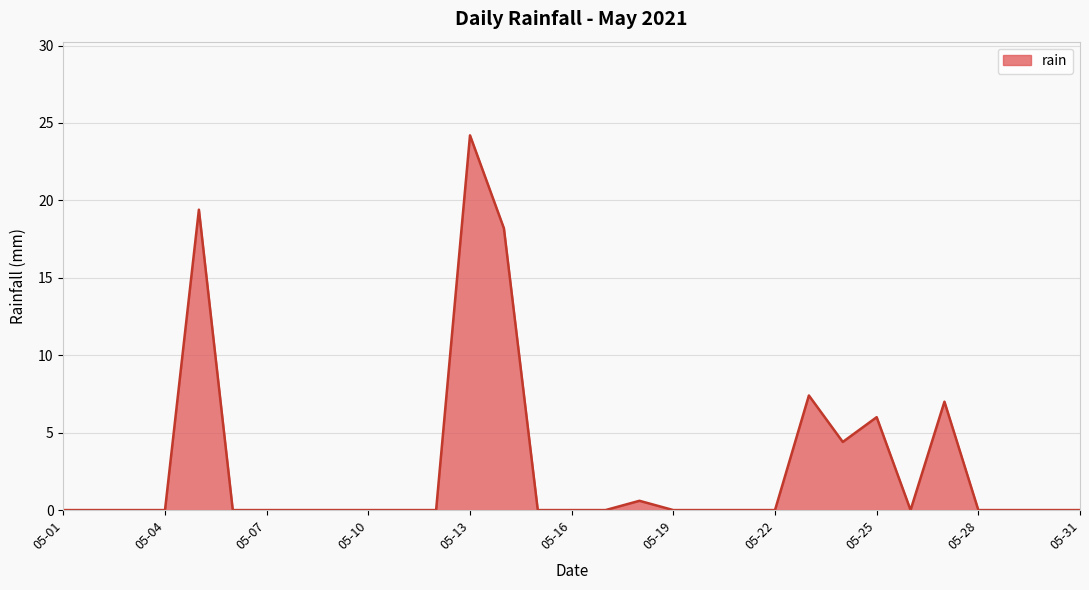

What is the difference between the maximum and minimum values?

24.2